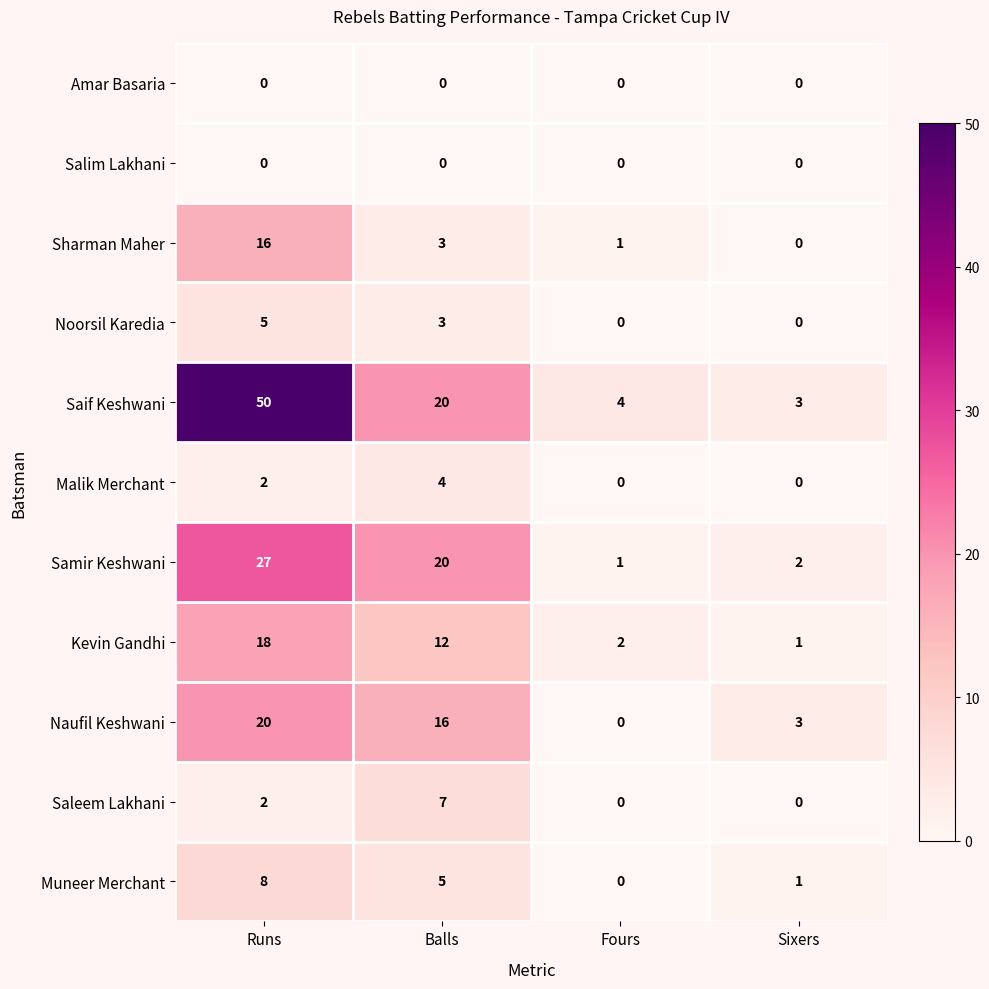

What is the sum of the Naufil Keshwani values at Runs and Sixers?

23